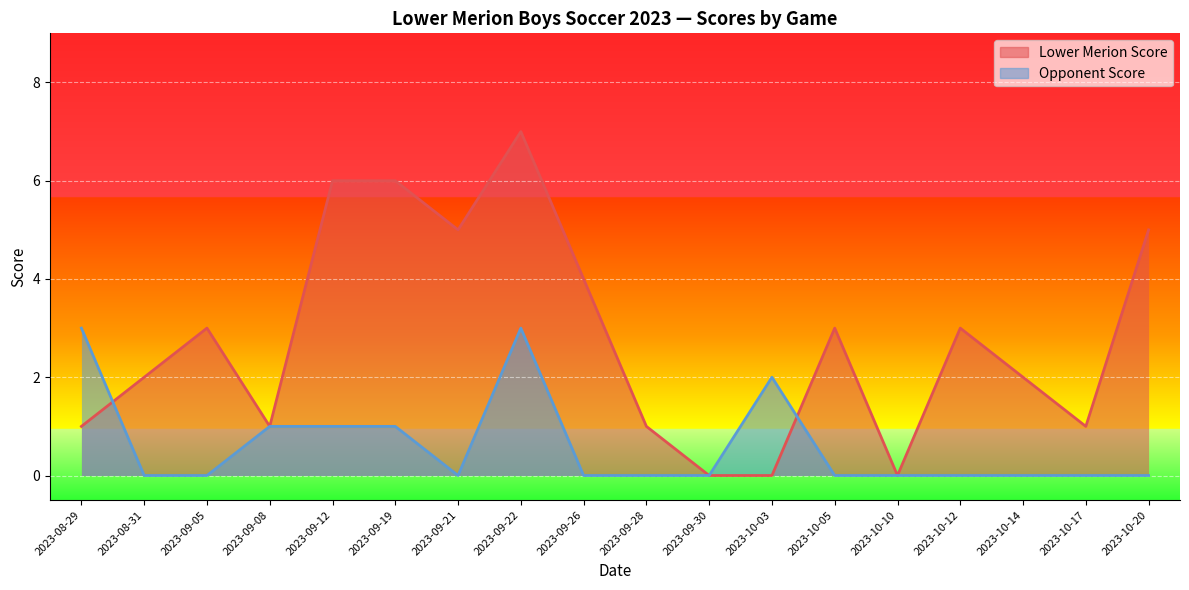

How many times do Opponent Score and Lower Merion Score cross each other?

2